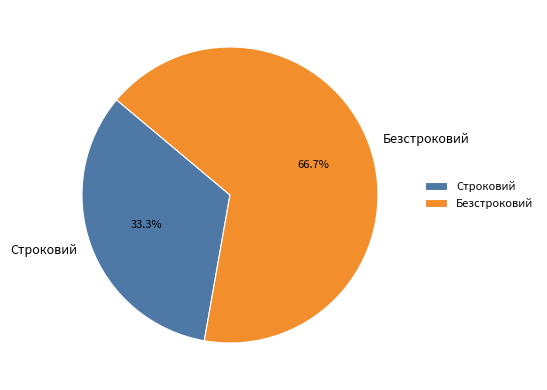

Combined, what portion of the pie is Безстроковий and Строковий?

100.0%